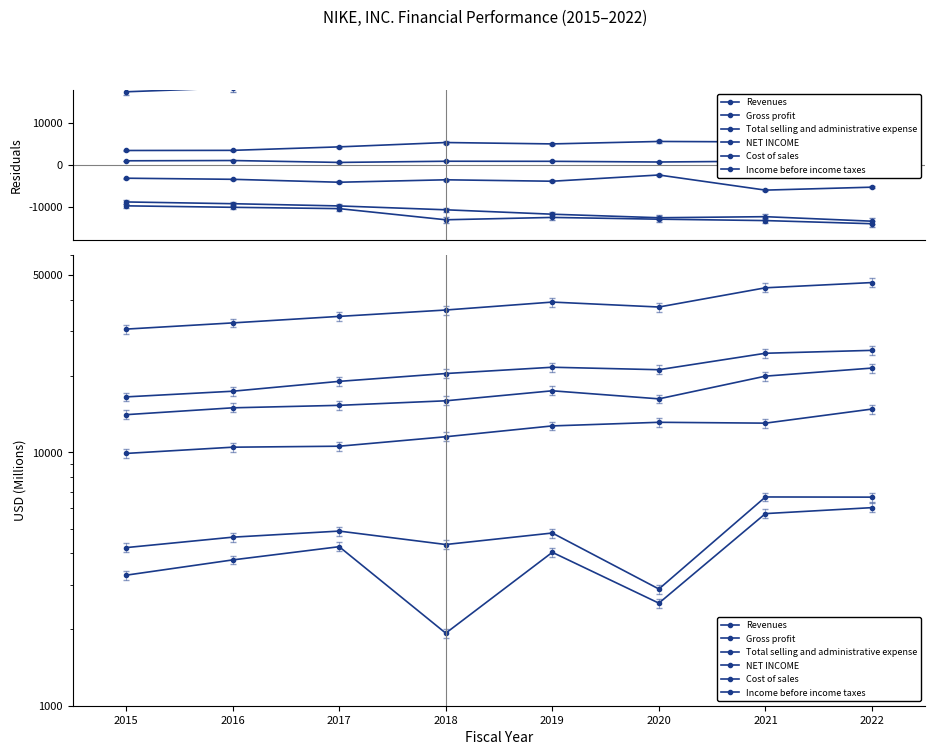

How many interior local valleys does the Revenues series have?

1